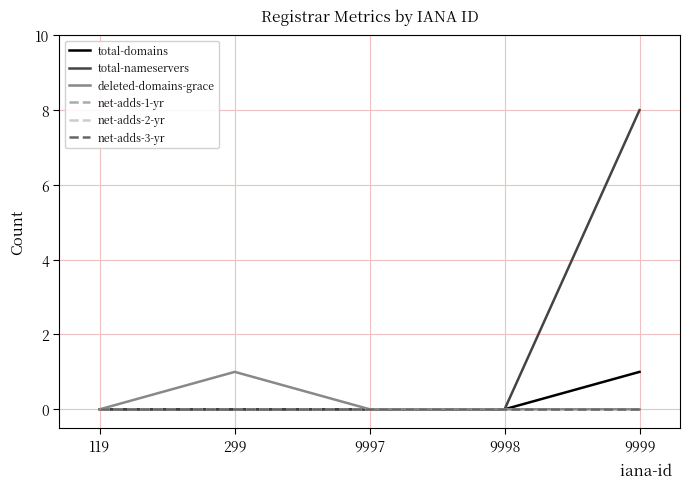

Rank the series by their maximum value, from highest to lowest.

total-nameservers, total-domains, deleted-domains-grace, net-adds-1-yr, net-adds-2-yr, net-adds-3-yr